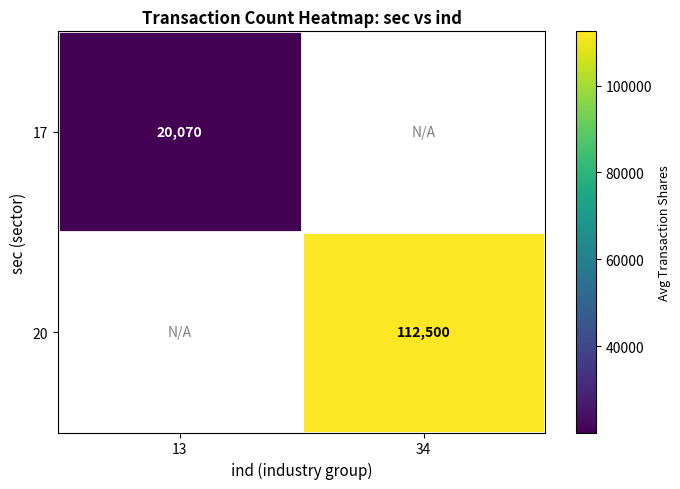

Count the number of data series in this chart.

2